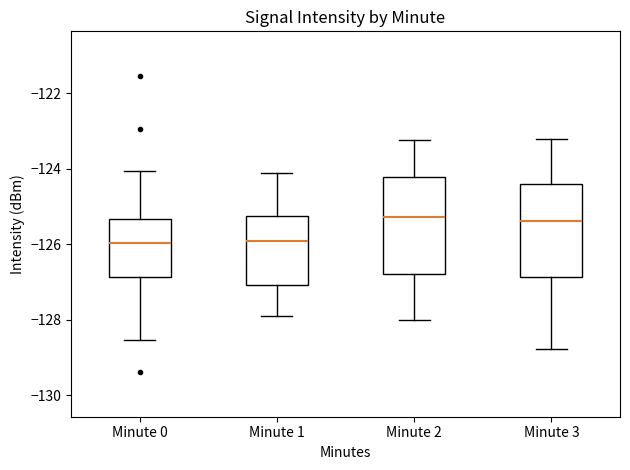

Where does the median line of the box for Minute 0 sit on the y-axis? The values are not printed on the chart, so give them approximately, as read against the axis.

-126.0